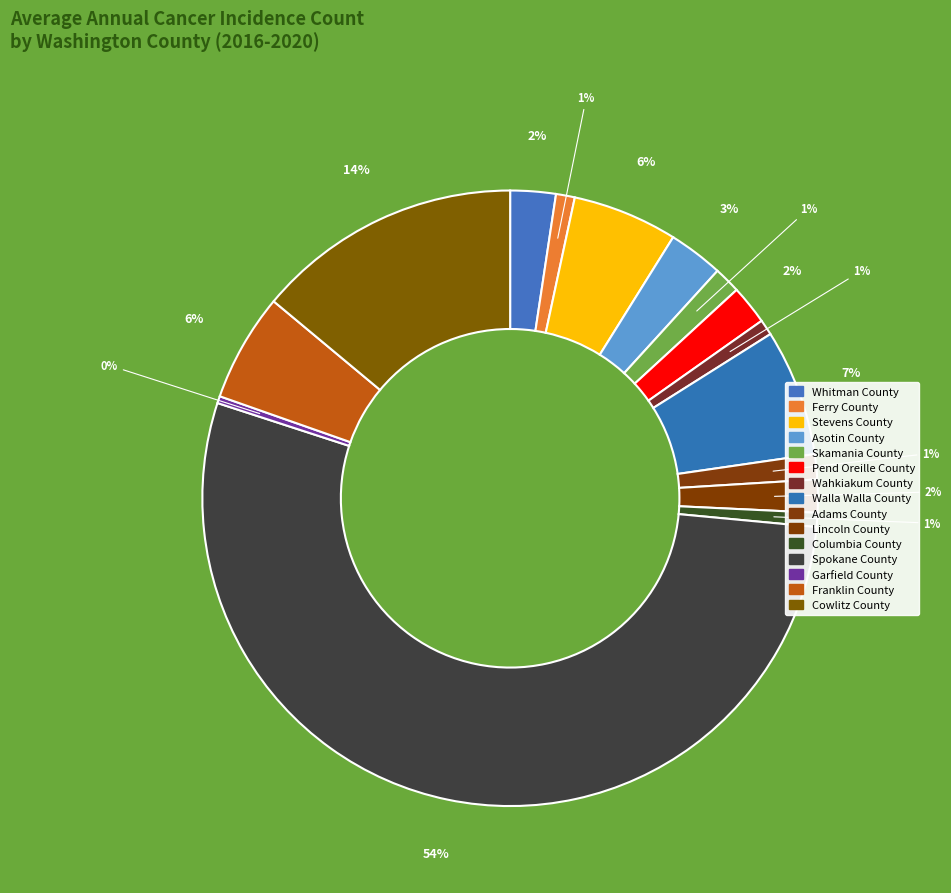

What percentage is the Columbia County slice, to the nearest percent?

1%